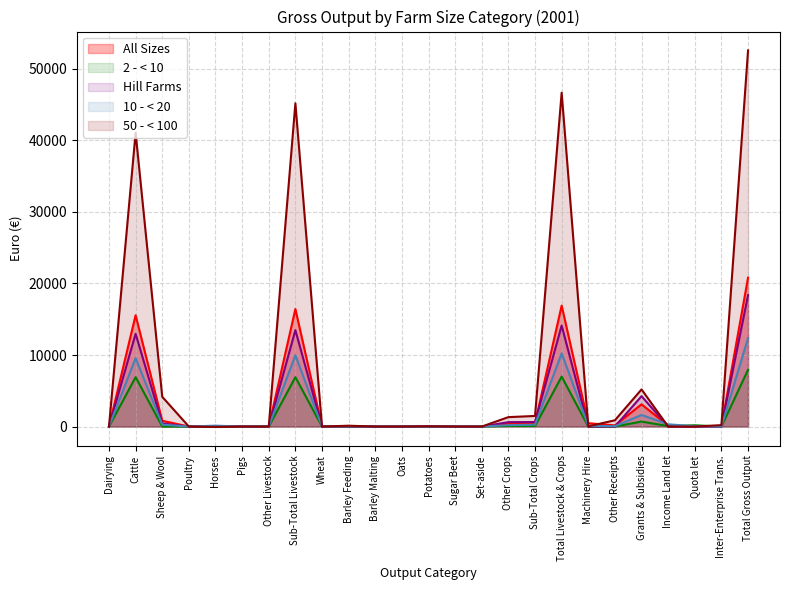

Reading right to left, list all the values displayed in this chart.

All Sizes: Total Gross Output=20805	Inter-Enterprise Trans.=17	Quota let=38	Income Land let=133	Grants & Subsidies=3109	Other Receipts=167	Machinery Hire=474	Total Livestock & Crops=16902	Sub-Total Crops=477	Other Crops=421	Set-aside=0	Sugar Beet=0	Potatoes=7	Oats=0	Barley Malting=0	Barley Feeding=50	Wheat=0	Sub-Total Livestock=16425	Other Livestock=0	Pigs=0	Horses=48	Poultry=6	Sheep & Wool=812	Cattle=15558	Dairying=0
2 - < 10: Total Gross Output=7937	Inter-Enterprise Trans.=0	Quota let=182	Income Land let=67	Grants & Subsidies=703	Other Receipts=0	Machinery Hire=0	Total Livestock & Crops=6985	Sub-Total Crops=81	Other Crops=81	Set-aside=0	Sugar Beet=0	Potatoes=0	Oats=0	Barley Malting=0	Barley Feeding=0	Wheat=0	Sub-Total Livestock=6904	Other Livestock=0	Pigs=0	Horses=0	Poultry=0	Sheep & Wool=0	Cattle=6904	Dairying=0
Hill Farms: Total Gross Output=18355	Inter-Enterprise Trans.=6	Quota let=0	Income Land let=0	Grants & Subsidies=4247	Other Receipts=3	Machinery Hire=0	Total Livestock & Crops=14112	Sub-Total Crops=634	Other Crops=620	Set-aside=0	Sugar Beet=0	Potatoes=0	Oats=0	Barley Malting=0	Barley Feeding=15	Wheat=0	Sub-Total Livestock=13477	Other Livestock=0	Pigs=0	Horses=83	Poultry=0	Sheep & Wool=432	Cattle=12962	Dairying=0
10 - < 20: Total Gross Output=12382	Inter-Enterprise Trans.=3	Quota let=49	Income Land let=317	Grants & Subsidies=1619	Other Receipts=57	Machinery Hire=106	Total Livestock & Crops=10235	Sub-Total Crops=265	Other Crops=193	Set-aside=0	Sugar Beet=0	Potatoes=11	Oats=0	Barley Malting=0	Barley Feeding=61	Wheat=0	Sub-Total Livestock=9970	Other Livestock=0	Pigs=0	Horses=126	Poultry=9	Sheep & Wool=270	Cattle=9565	Dairying=0
50 - < 100: Total Gross Output=52561	Inter-Enterprise Trans.=201	Quota let=0	Income Land let=0	Grants & Subsidies=5192	Other Receipts=882	Machinery Hire=34	Total Livestock & Crops=46654	Sub-Total Crops=1485	Other Crops=1320	Set-aside=0	Sugar Beet=0	Potatoes=44	Oats=0	Barley Malting=0	Barley Feeding=121	Wheat=0	Sub-Total Livestock=45169	Other Livestock=0	Pigs=0	Horses=-45	Poultry=0	Sheep & Wool=4161	Cattle=41054	Dairying=0